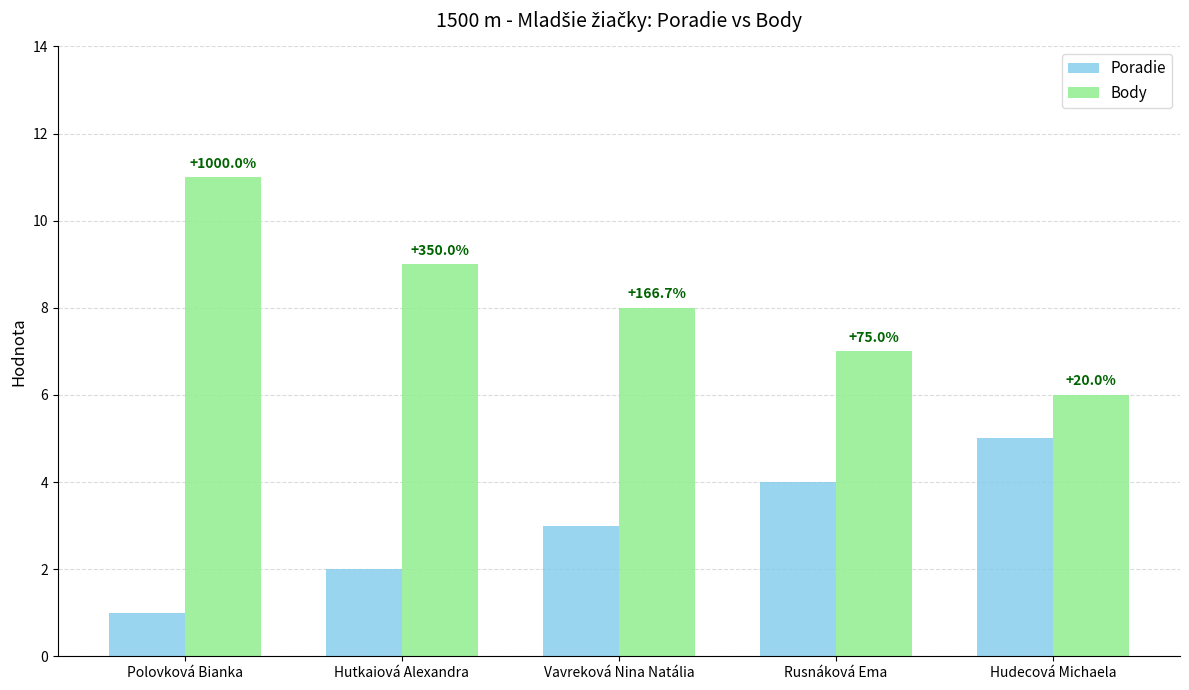

What is the difference between the Poradie values at Polovková Bianka and Hutkaiová Alexandra?

1